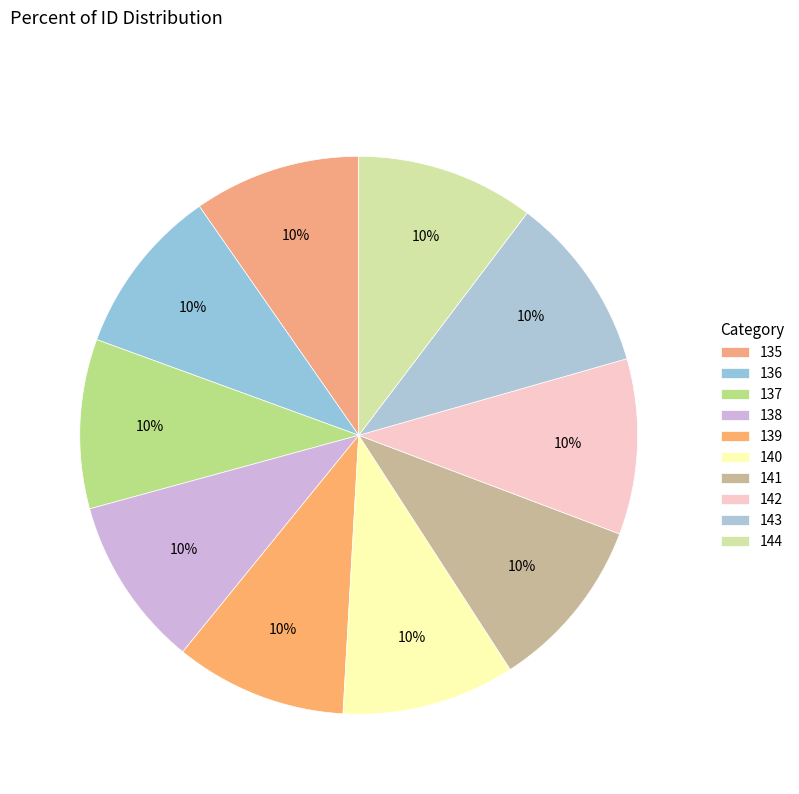

To the nearest percent, what portion does 137 represent?

10%